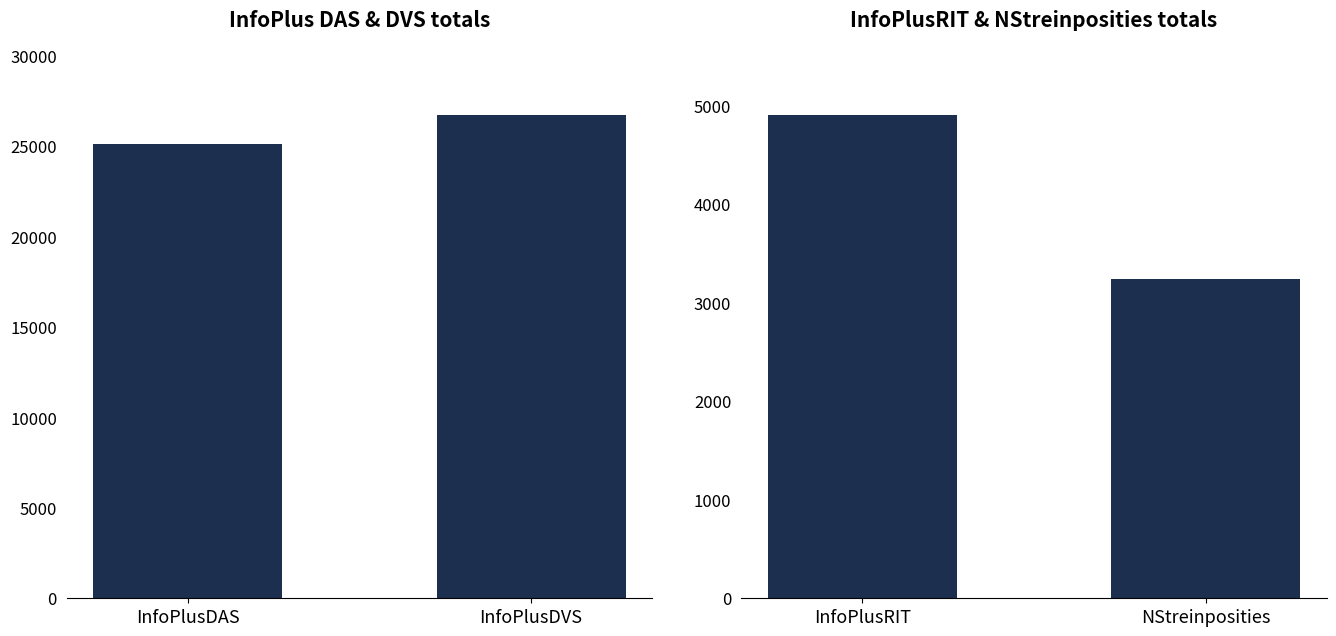

What position from the left is NStreinposities?

2